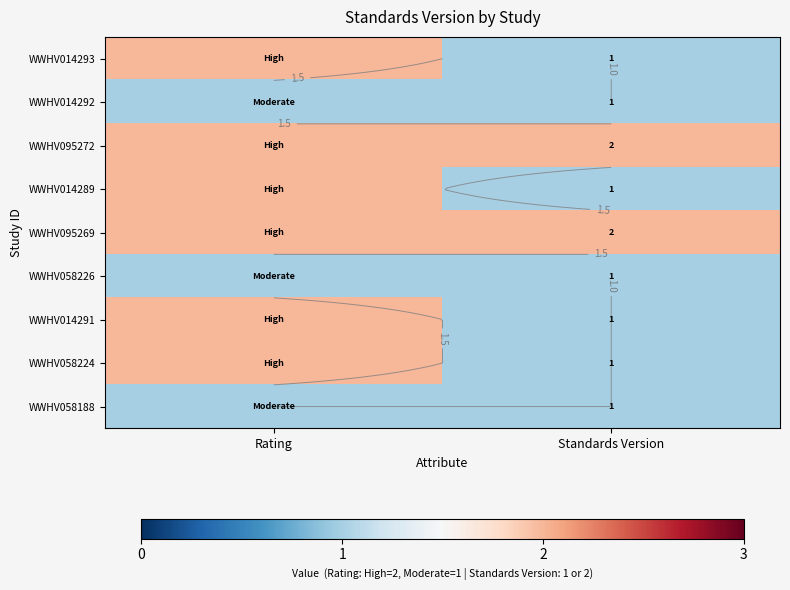

What is the total value across all series at Rating?

15